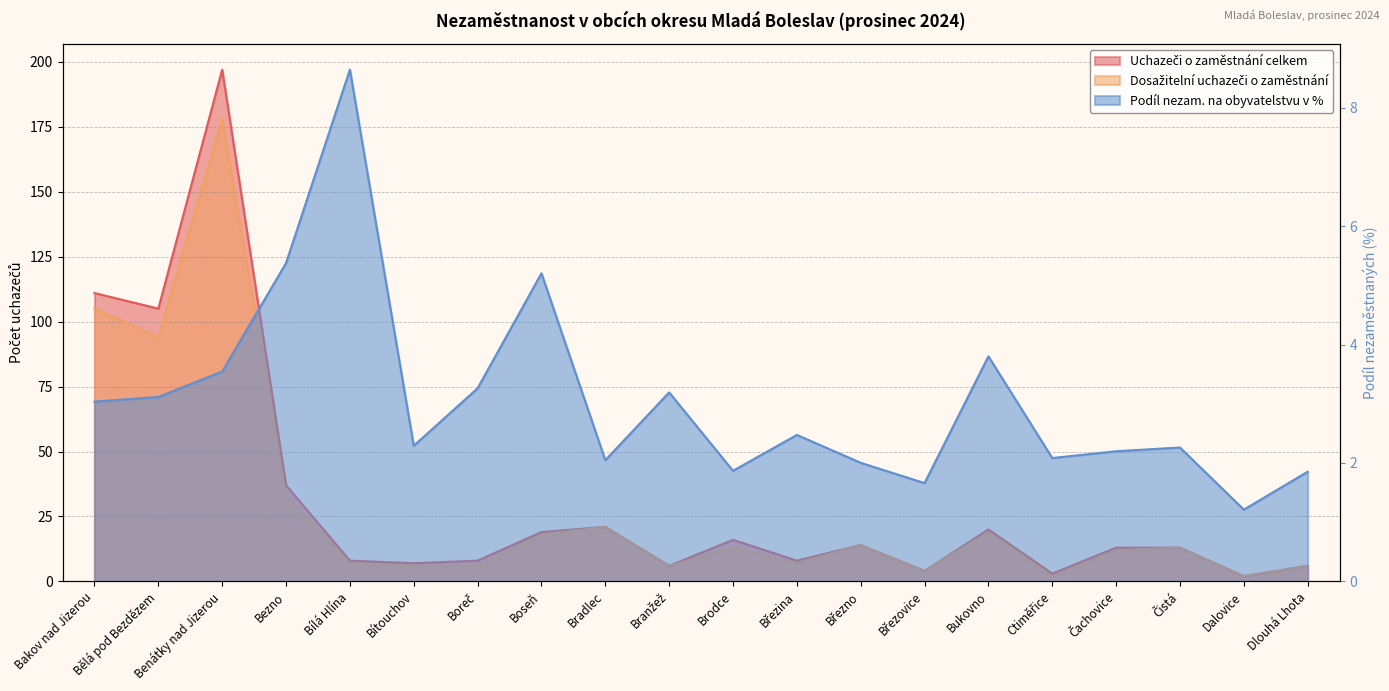

In Uchazeči o zaměstnání celkem, how many points are higher than both neighbors (excluding endpoints)?

5